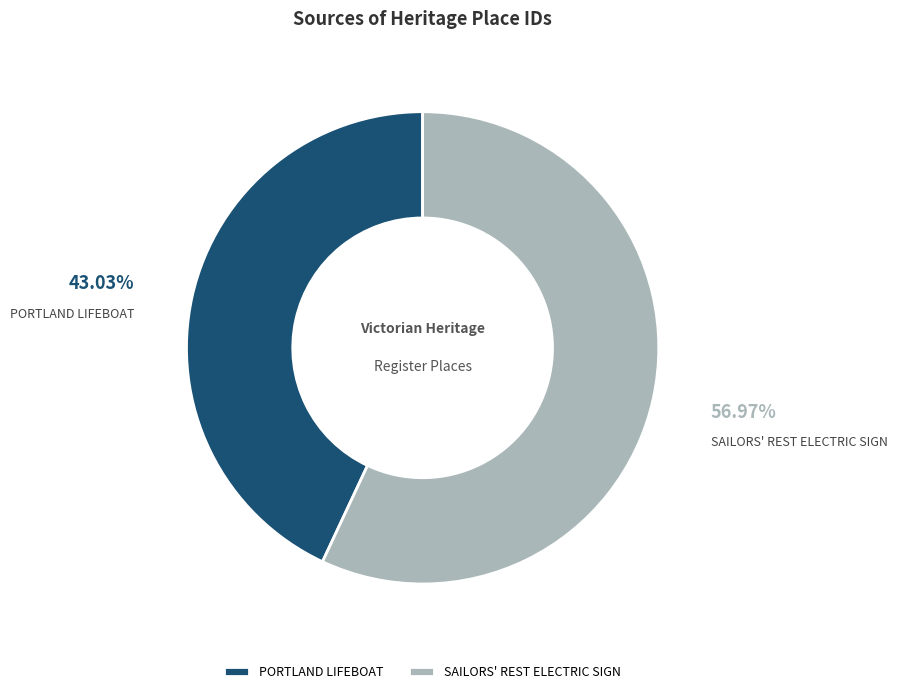

What portion of the pie excludes SAILORS' REST ELECTRIC SIGN?

43.0%